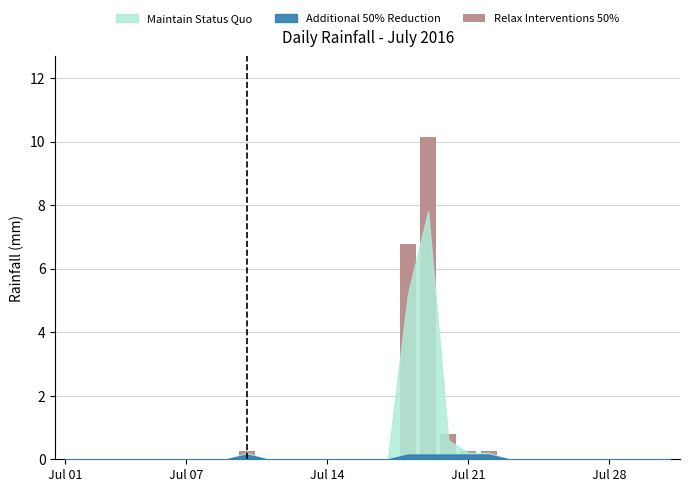

What is the sum of all values?

18.5